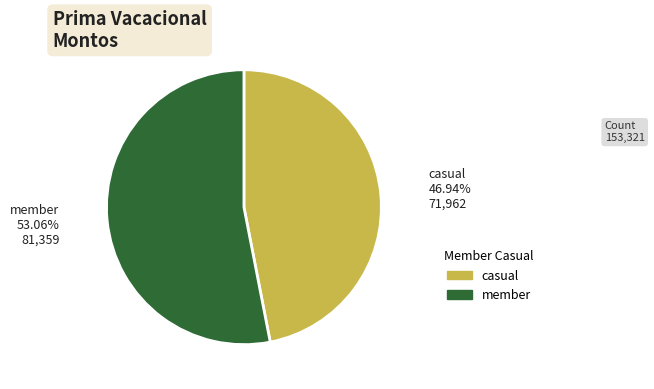

Is there a majority slice in this chart?

Yes